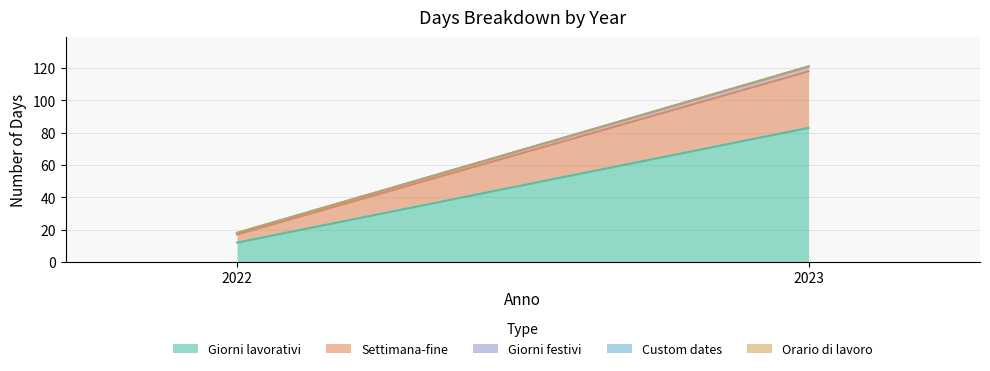

At which category does the chart reach its peak across all series?

2023